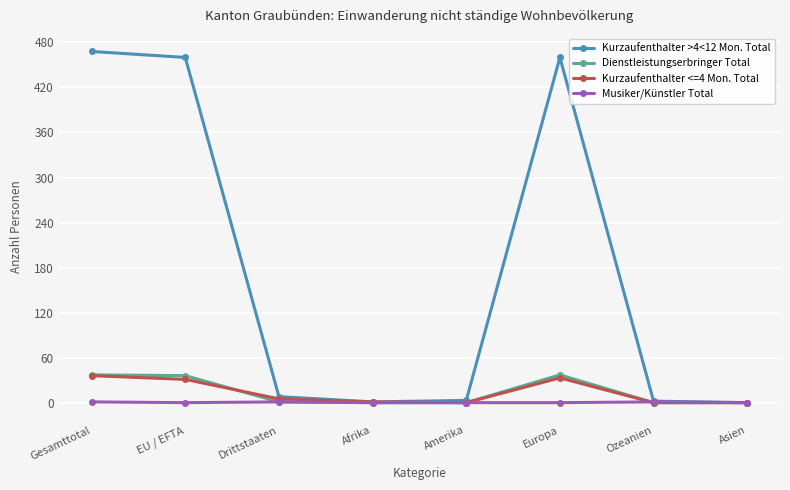

Does the chart have visible grid lines?

Yes